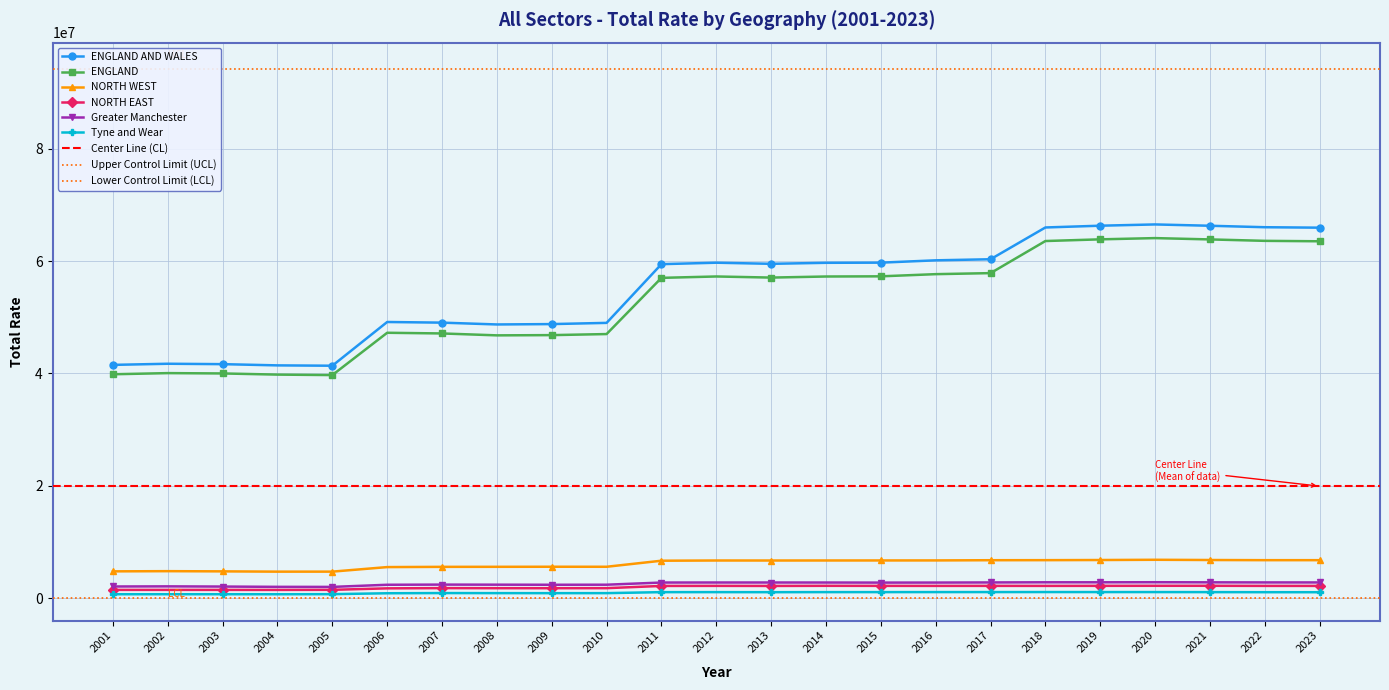

At which category does the chart reach its minimum across all series?

2004